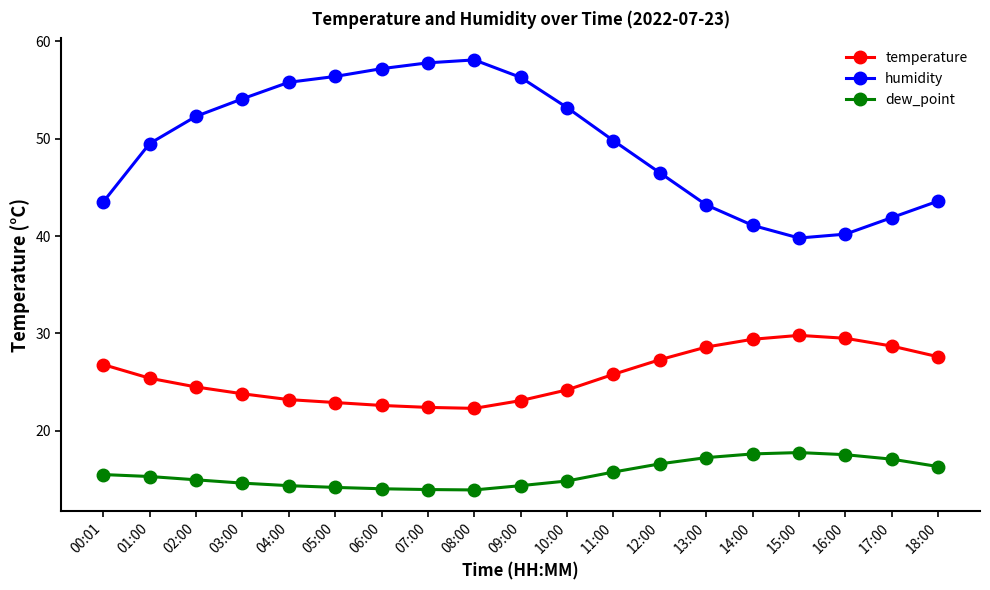

At which label does temperature first exceed 25?

00:01